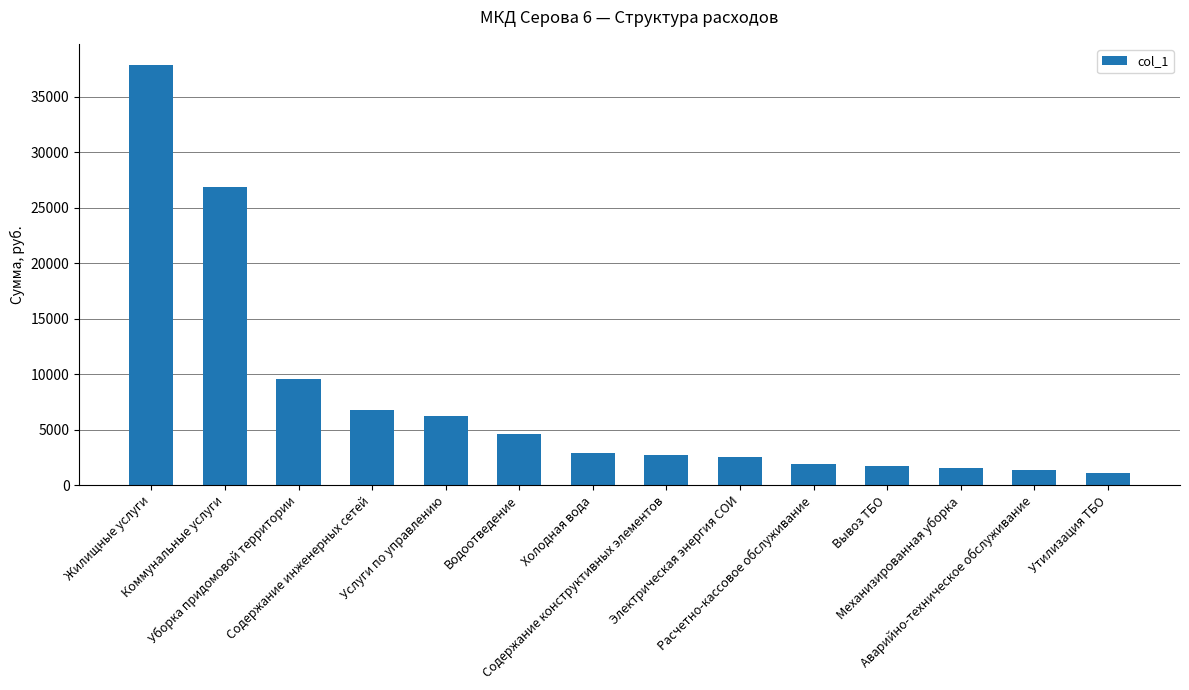

Which has a higher value, Содержание конструктивных элементов or Услуги по управлению?

Услуги по управлению